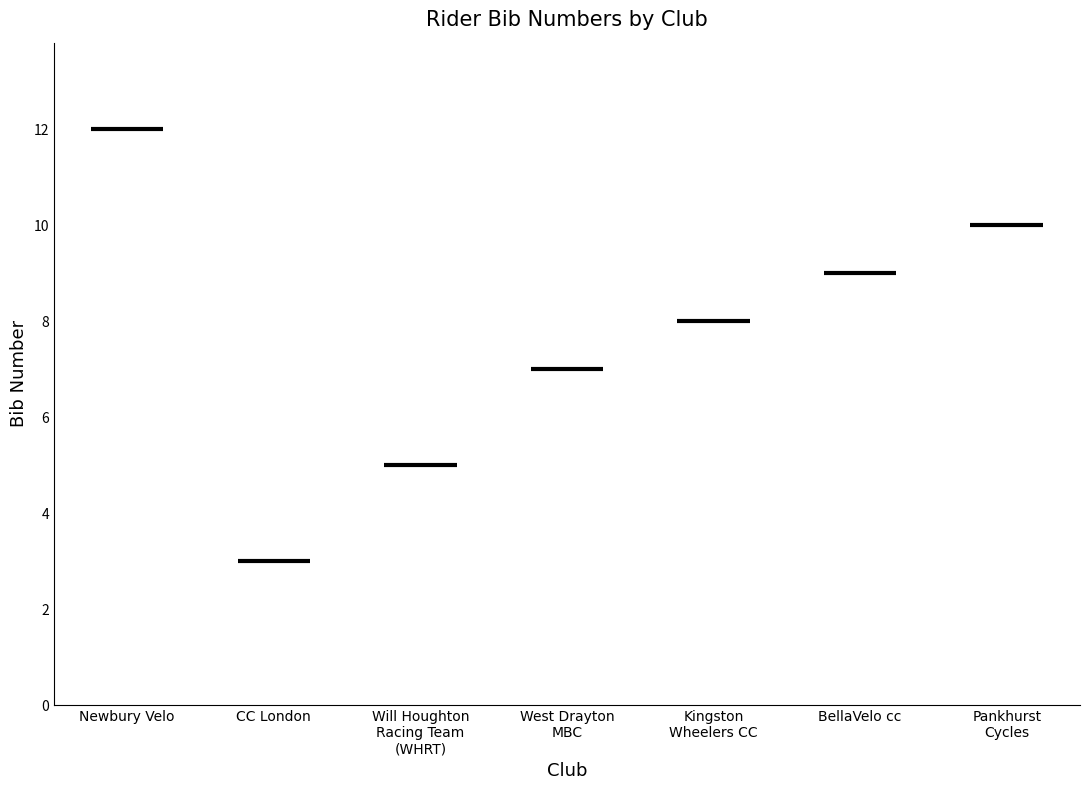

What is the difference between the maximum and minimum values?

9